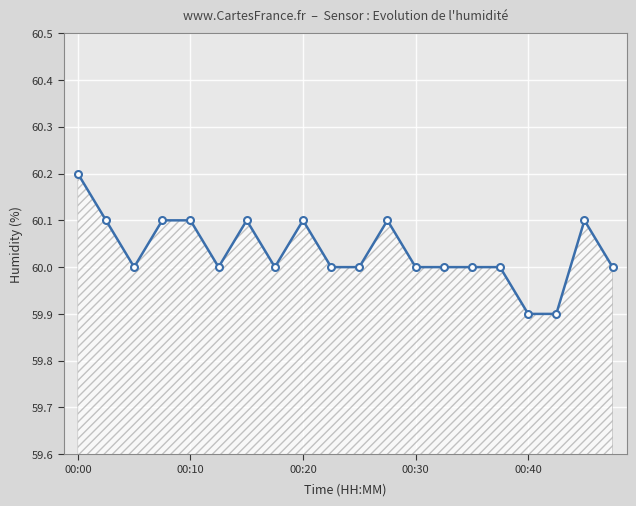

What is the value of the 2nd point from the left?

60.1